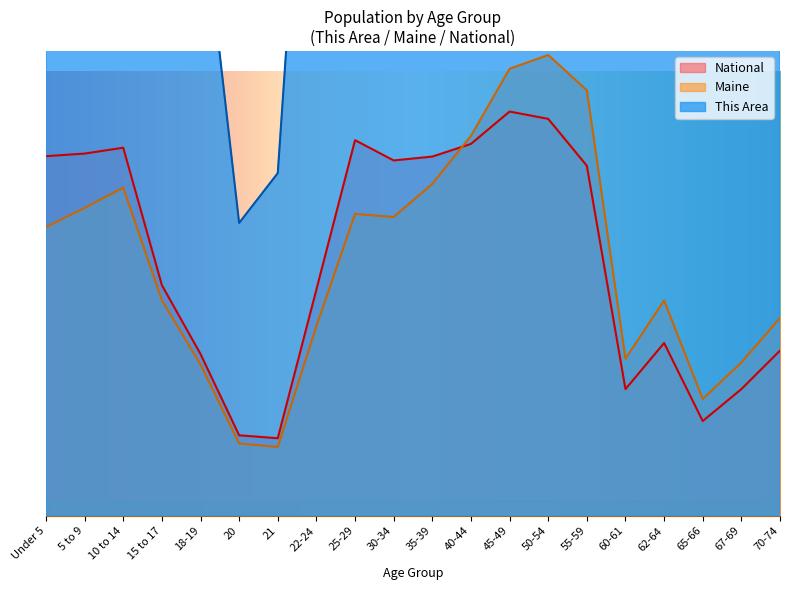

At which label is Maine closest to 42?

Under 5